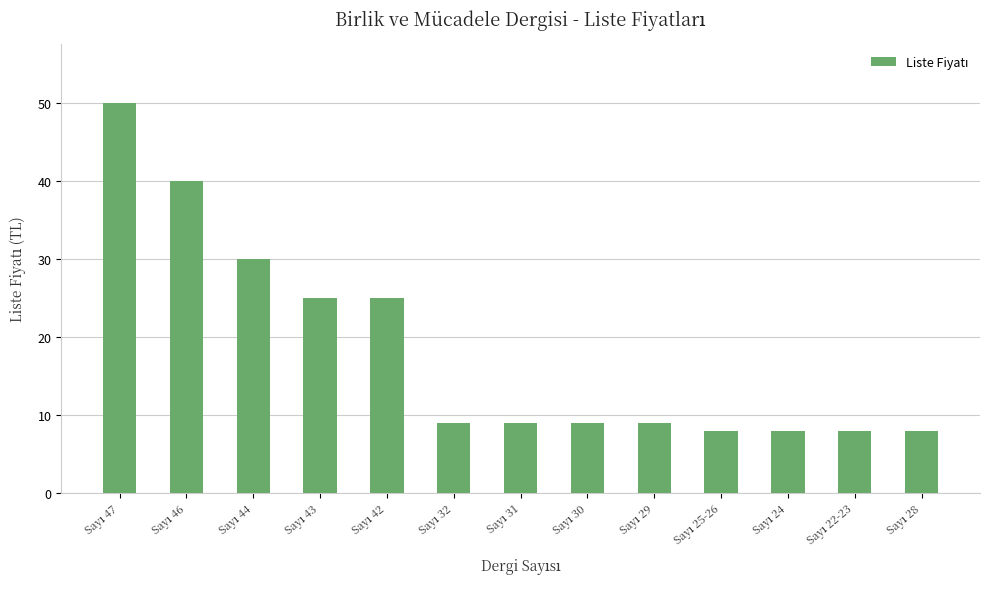

What is the maximum value shown in the chart?

50.0